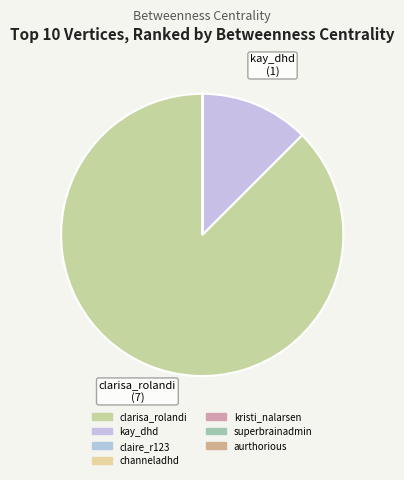

Which category has the smallest portion of the pie?

claire_r123